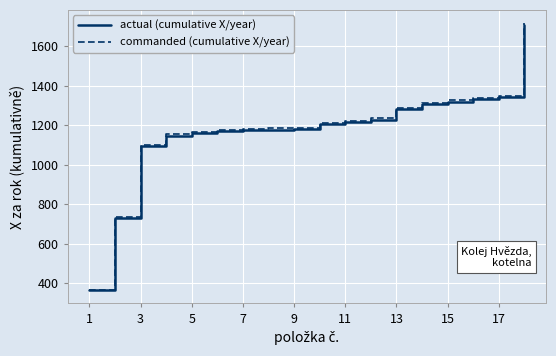

What is the minimum value for actual (cumulative X/year)?

365.0